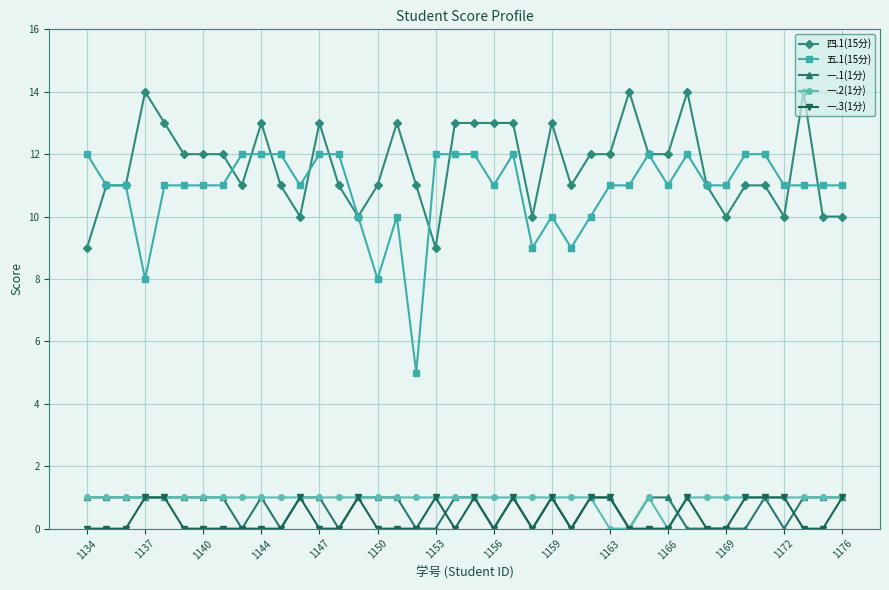

True or false: 一.1(1分) has more than 2 points higher than both neighbors.

True